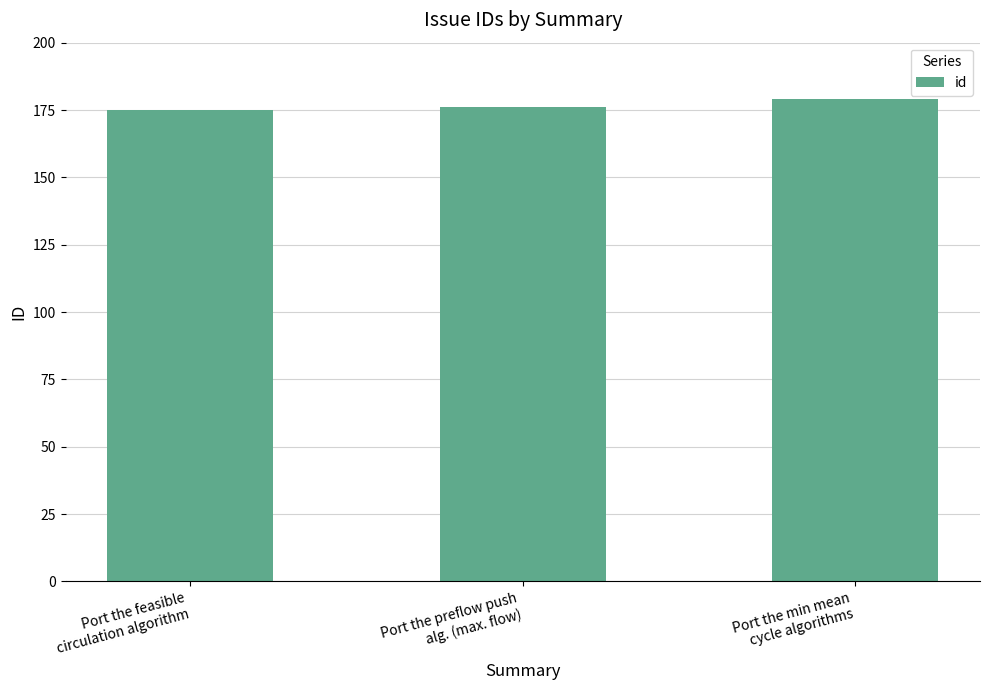

How many values are below 176?

1